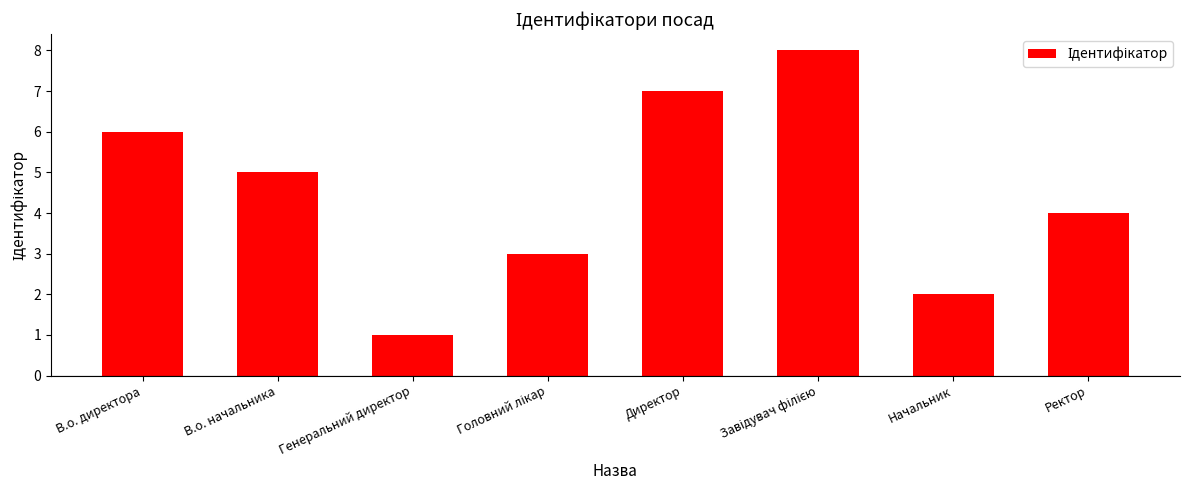

What is the change in value from Директор to Начальник?

-5